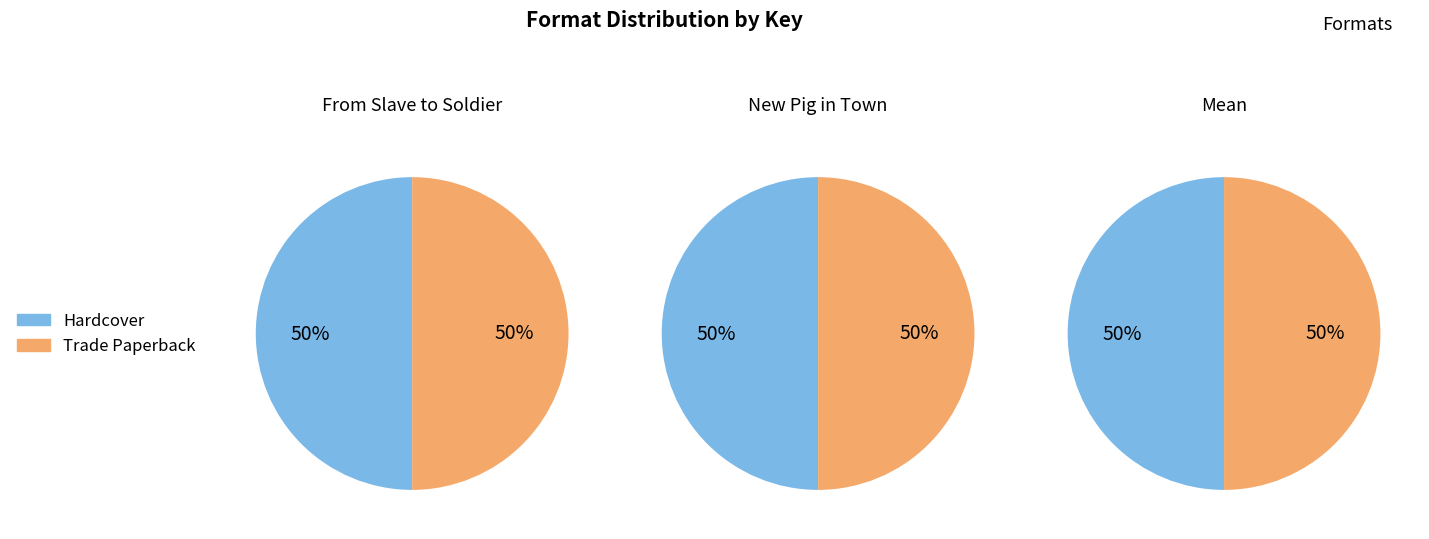

Count the number of slices in the pie.

2